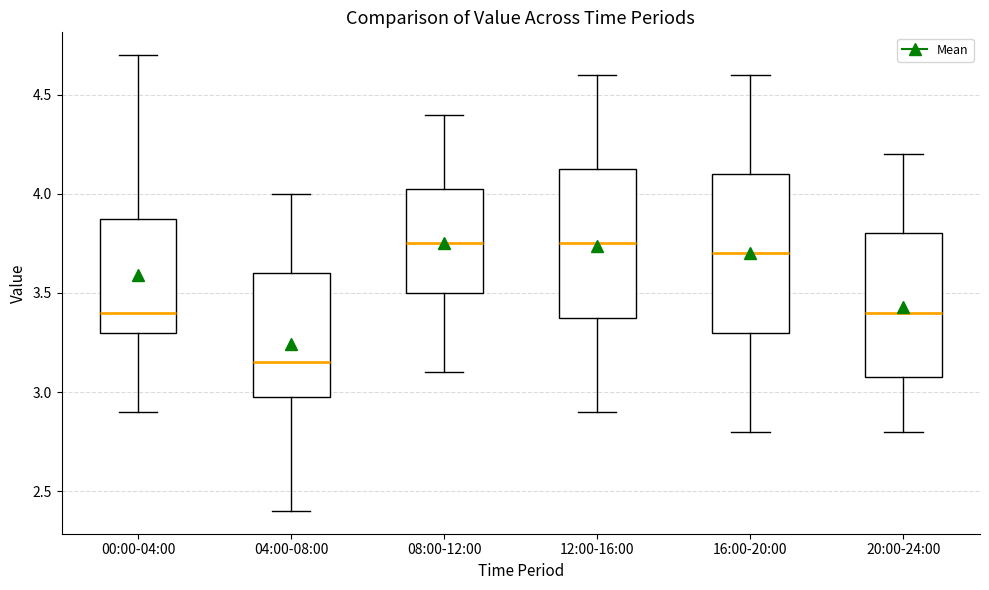

Reading left to right, transcribe this box plot: for each box, give where its median line is, the range the box spans, and where its two whiskers end, as read against the y-axis. The values are not printed on the chart, so give them approximately, as read against the axis.

00:00-04:00: median 3.40, box 3.30 to 3.90, whiskers 2.90 to 4.70
04:00-08:00: median 3.15, box 3.00 to 3.60, whiskers 2.40 to 4.00
08:00-12:00: median 3.75, box 3.50 to 4.05, whiskers 3.10 to 4.40
12:00-16:00: median 3.75, box 3.40 to 4.15, whiskers 2.90 to 4.60
16:00-20:00: median 3.70, box 3.30 to 4.10, whiskers 2.80 to 4.60
20:00-24:00: median 3.40, box 3.10 to 3.80, whiskers 2.80 to 4.20